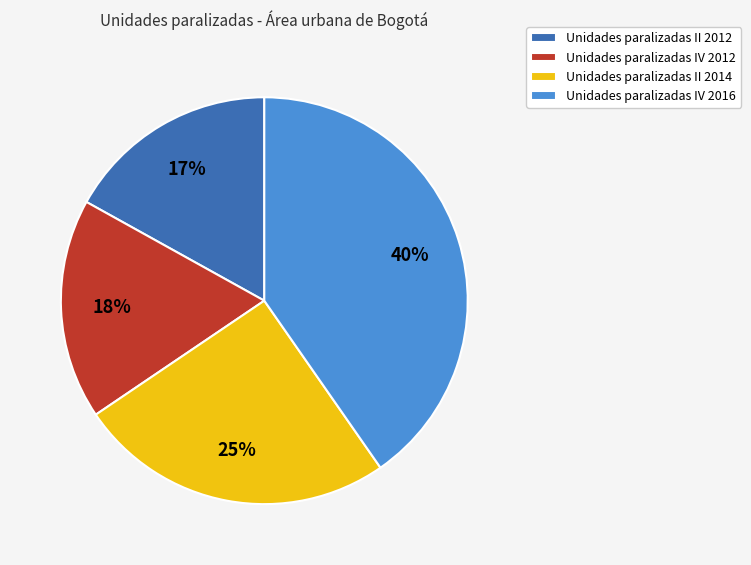

What is the smallest slice in the pie chart?

Unidades paralizadas II 2012